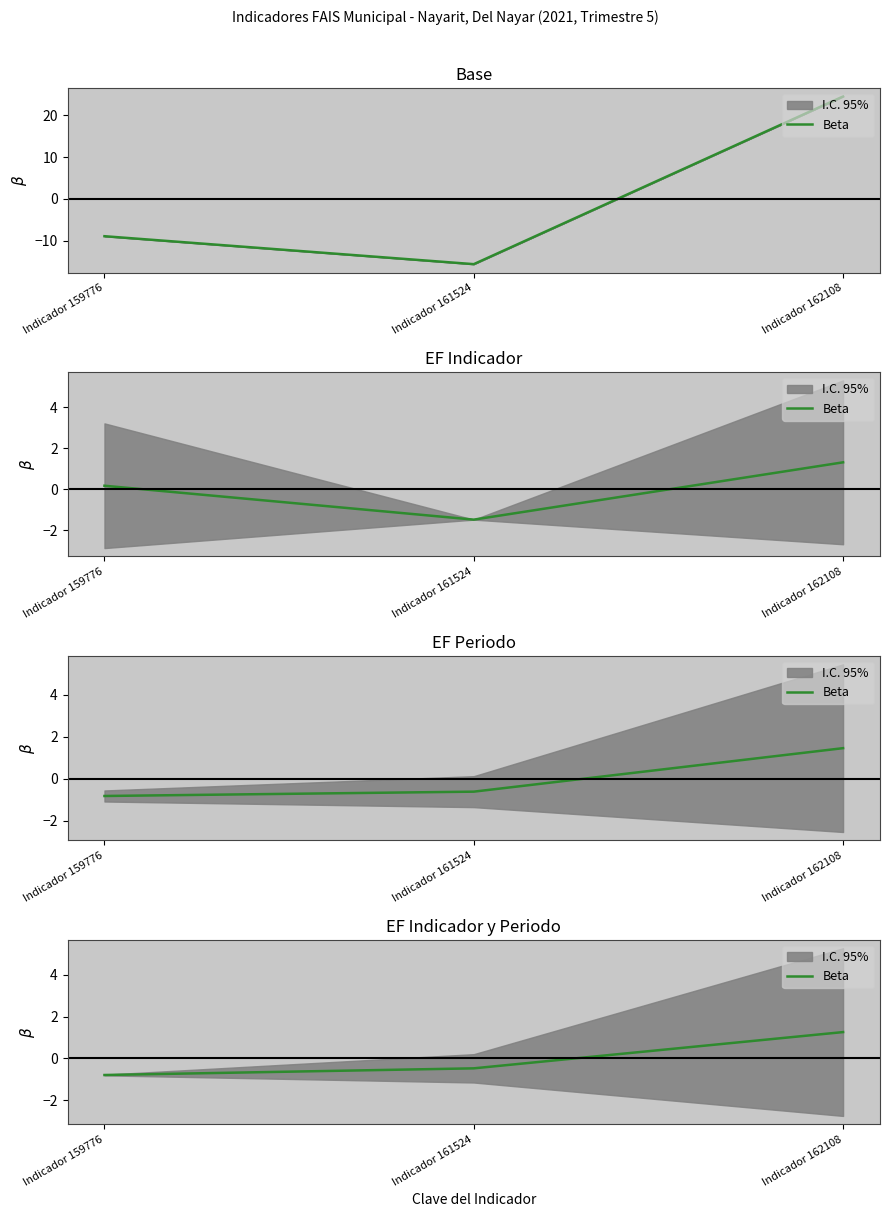

The chart shows a value of 1.3 at Indicador 162108. True or false?

True